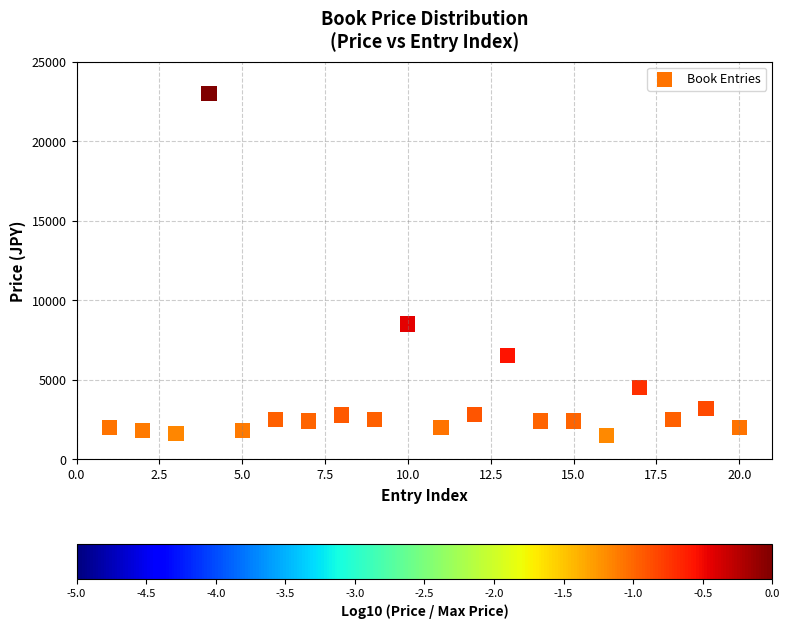

What is the range of X values (max minus min)?

19